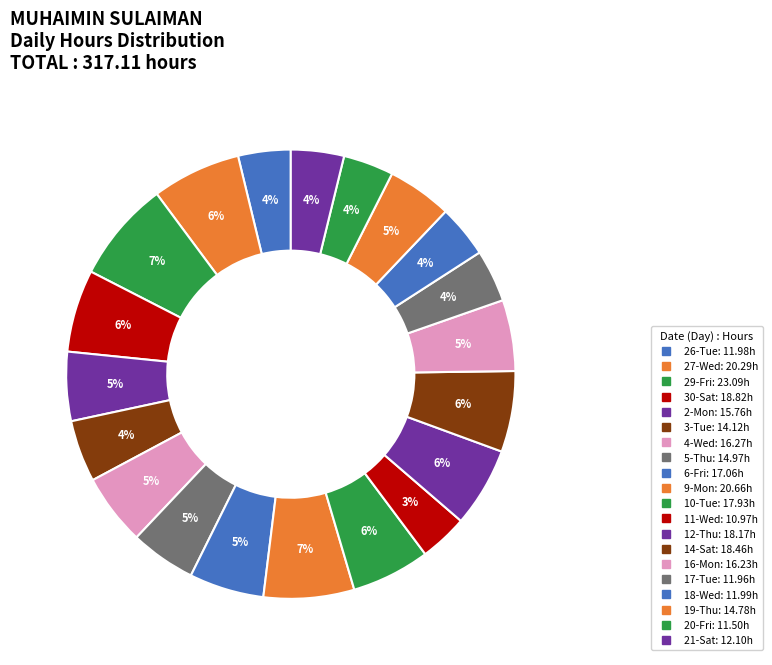

Count the number of slices in the pie.

20